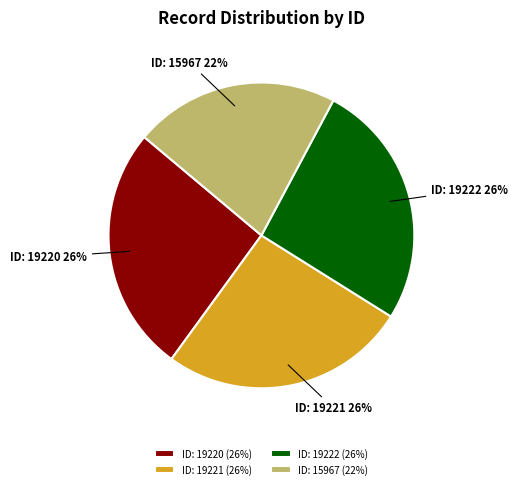

Which has a higher value, ID: 15967 or ID: 19221?

ID: 19221